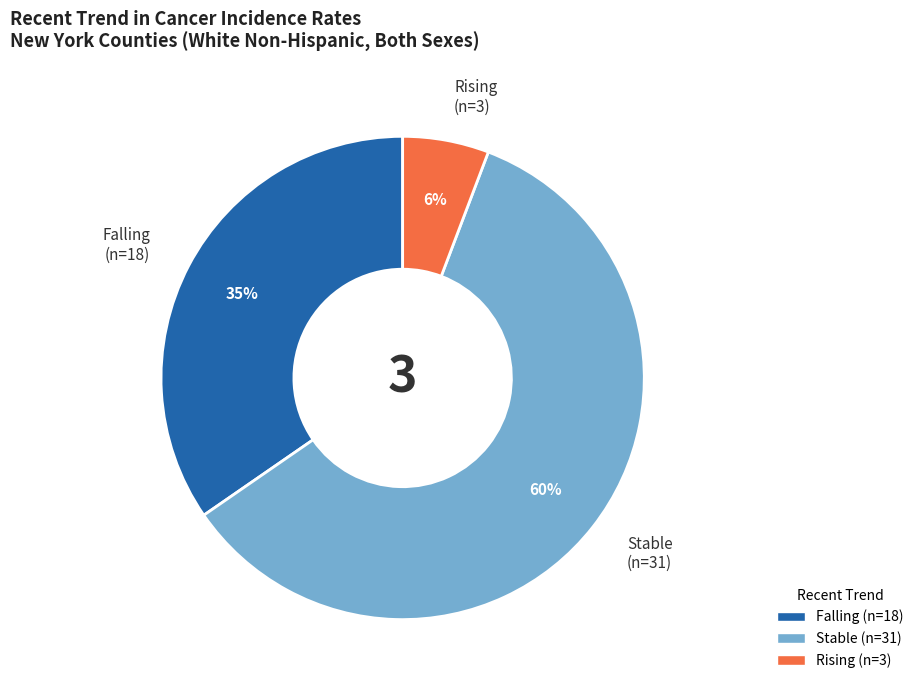

Is there any slice that represents more than half of the pie?

Yes